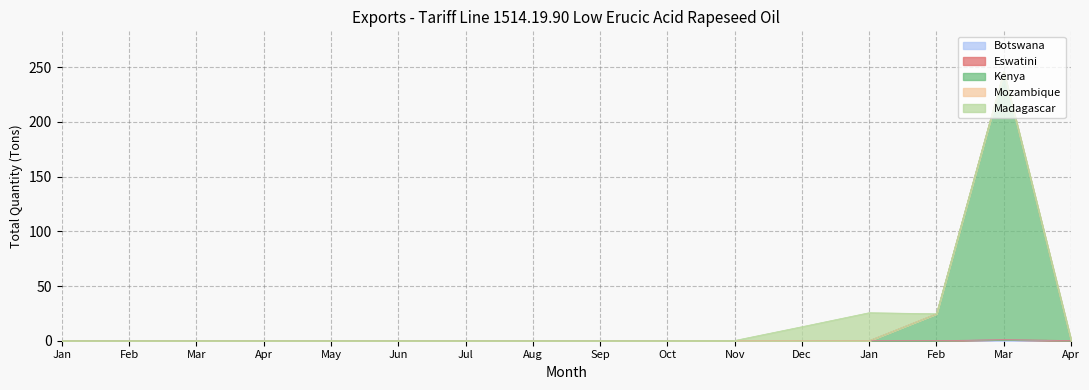

Is the value of Botswana at Aug greater than the value of Madagascar at Dec?

No